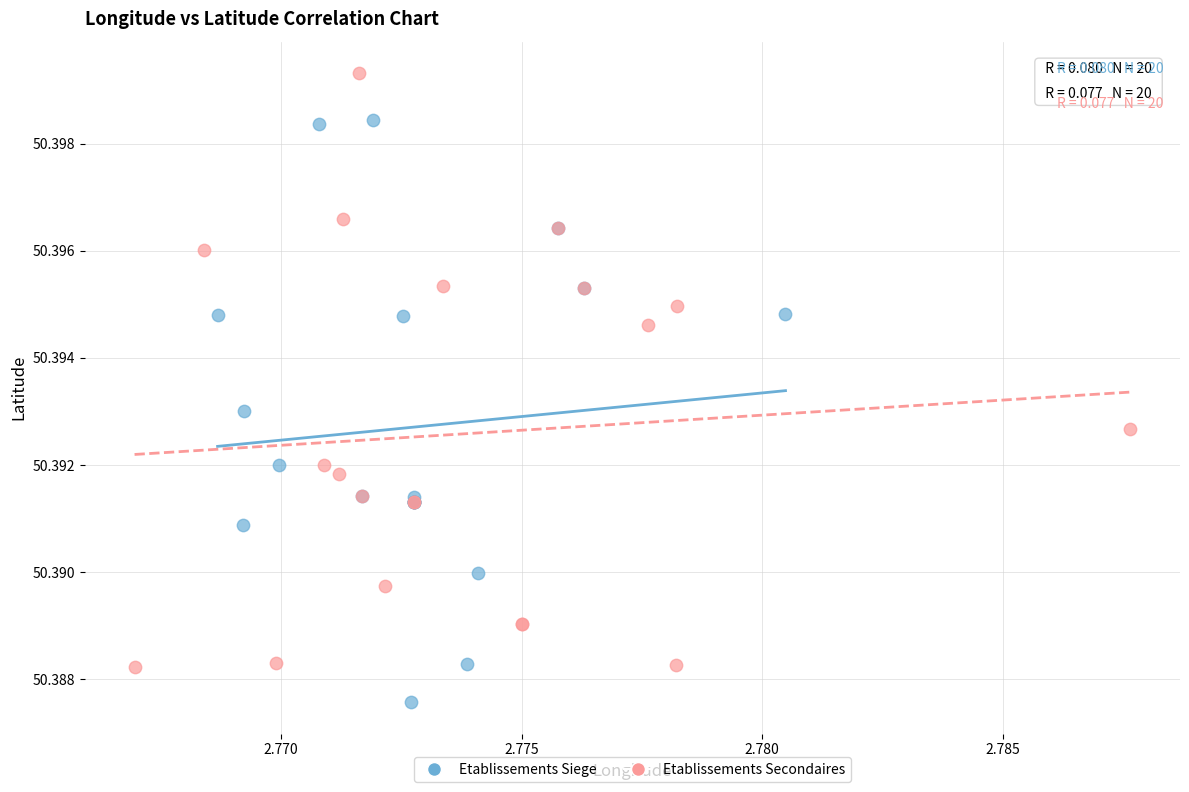

Which series has the widest spread of Y values?

Etablissements Secondaires